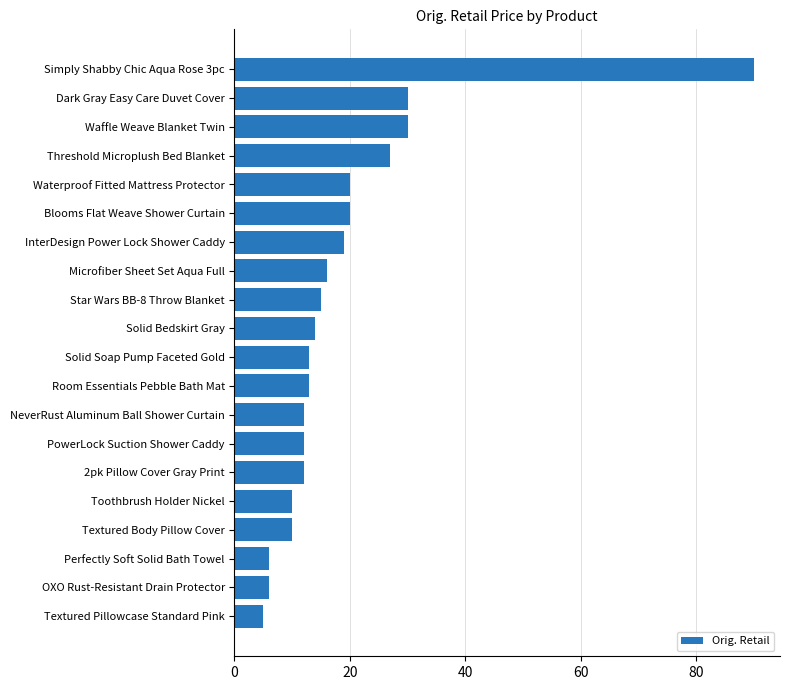

Reading bottom to top, extract all data points from this chart.

5.0	6.0	6.0	10.0	10.0	12.0	12.0	12.0	13.0	13.0	14.0	15.0	16.0	19.0	20.0	20.0	27.0	30.0	30.0	90.0